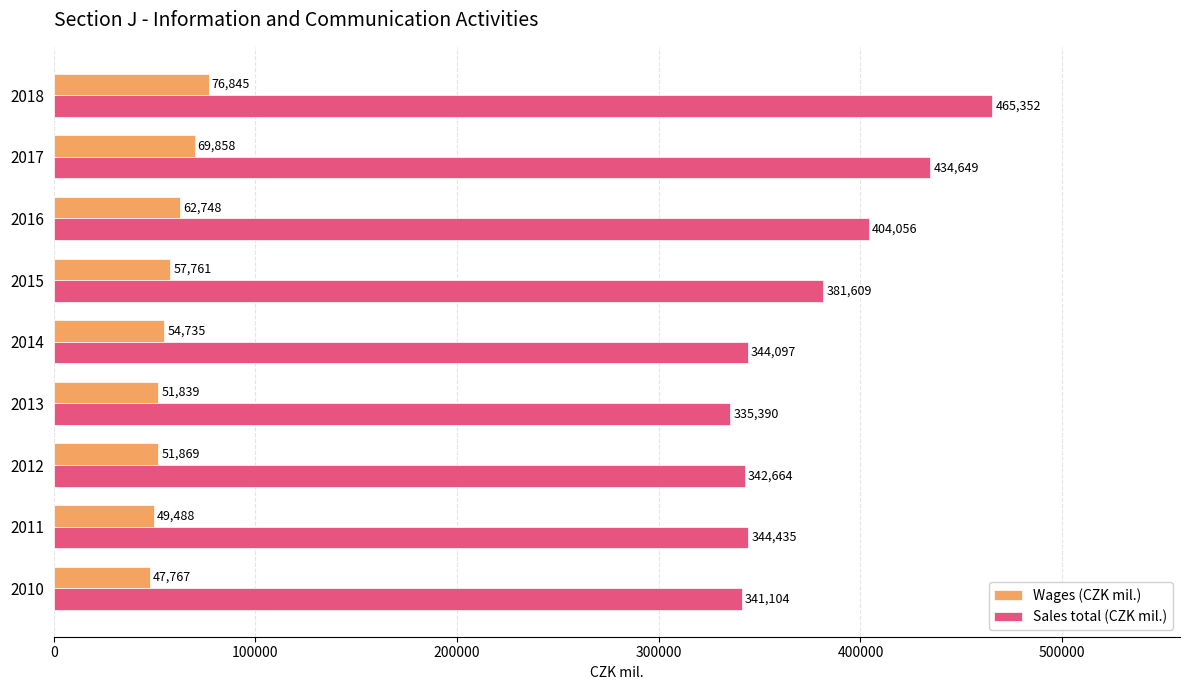

What is the greatest value displayed?

465351.9